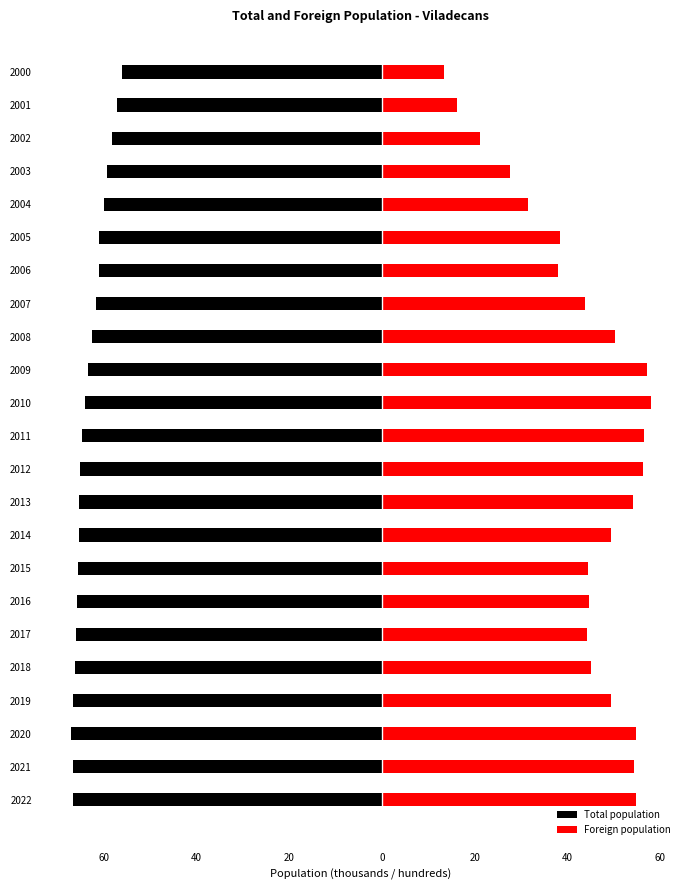

How many values in the Total population series exceed -64?

10